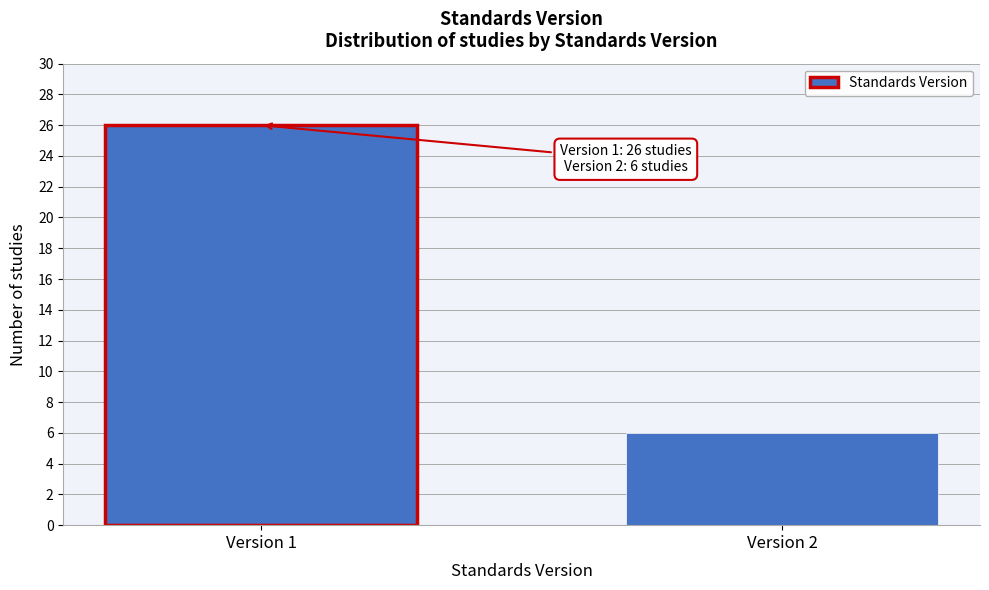

Reading left to right, list all the values displayed in this chart.

26	6